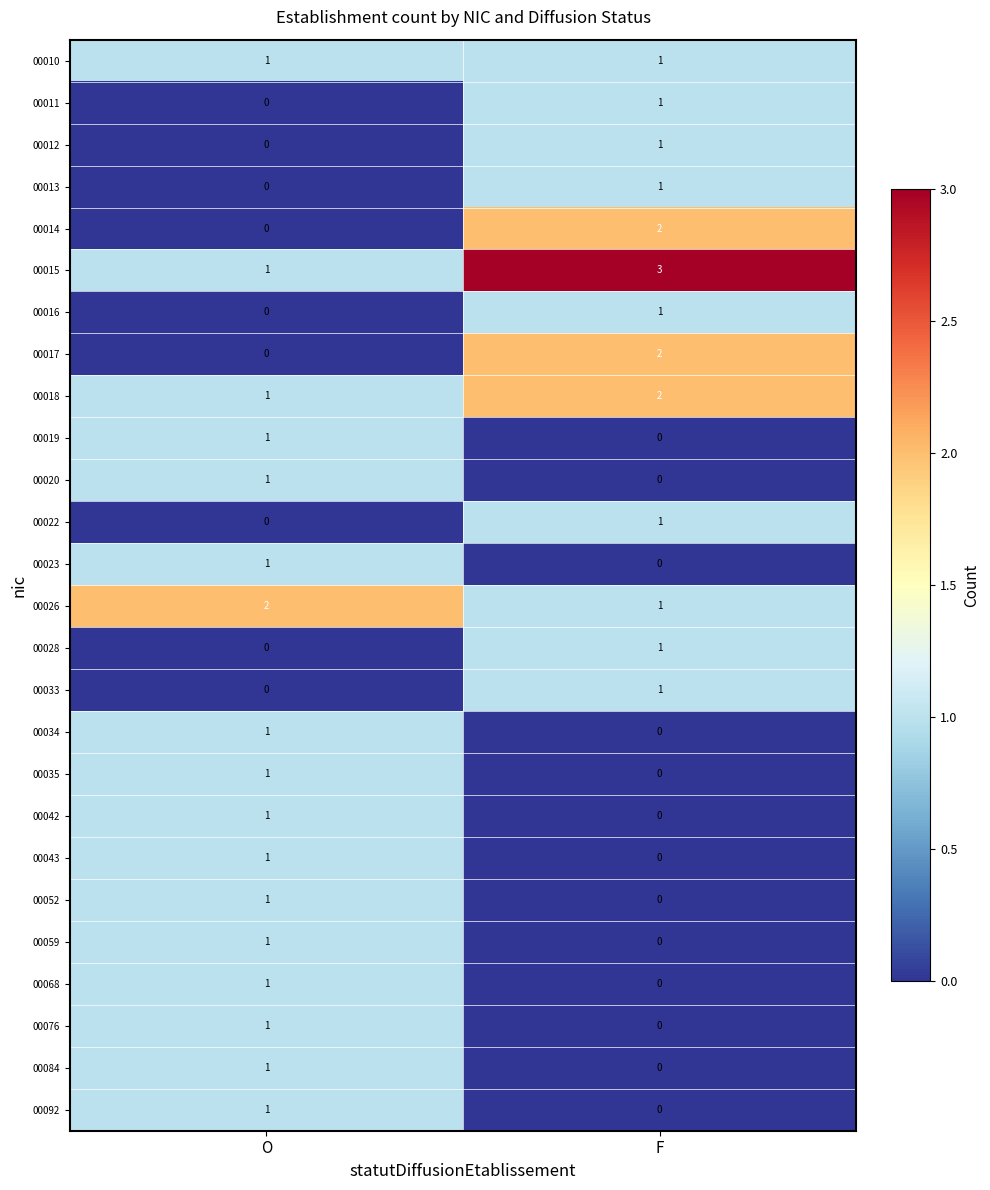

Which category has the lowest value in the 00014 series?

O